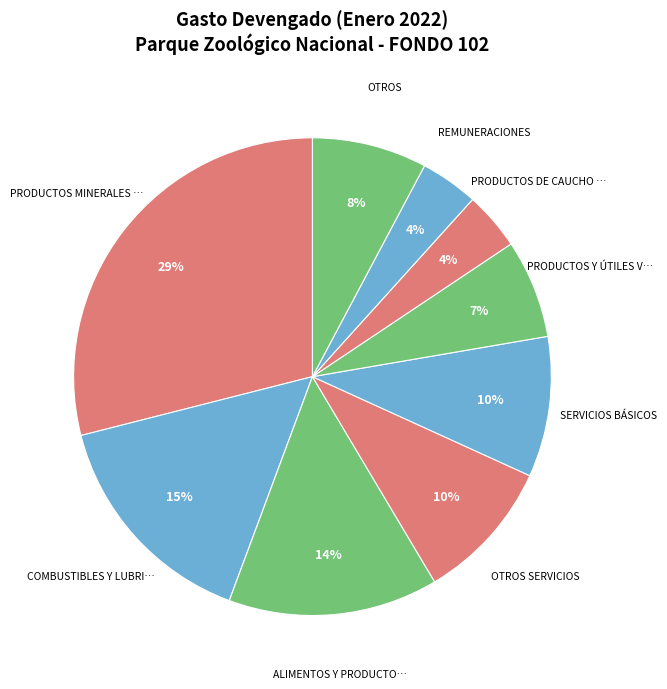

Count the number of slices in the pie.

9